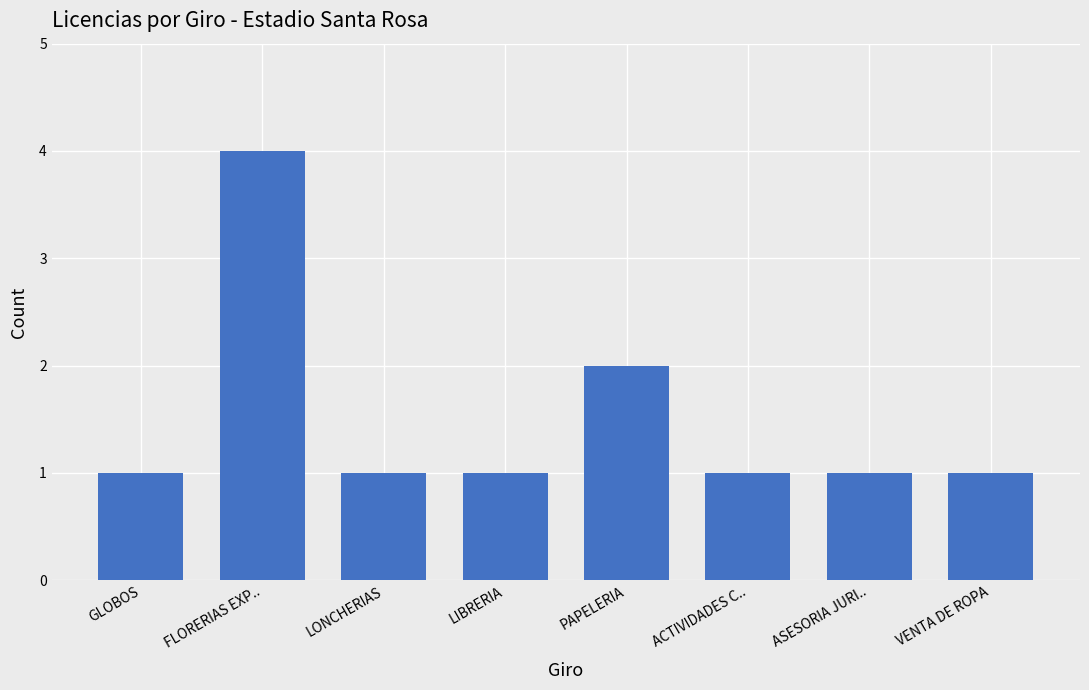

What is the change in value from FLORERIAS EXP.. to ASESORIA JURI..?

-3